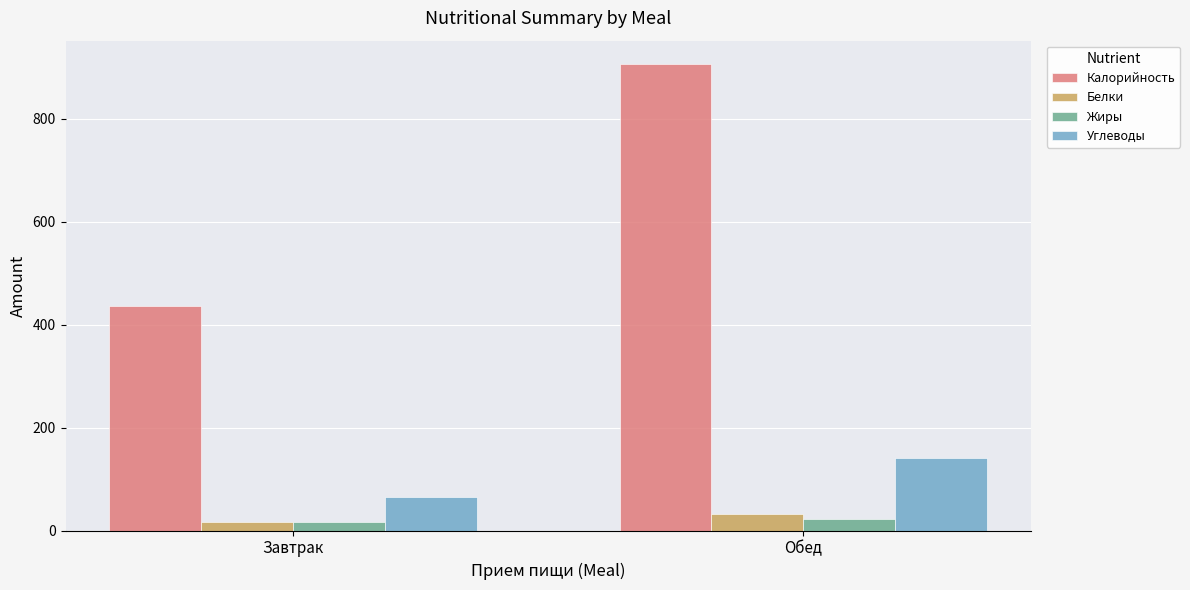

What position from the right is Завтрак?

2